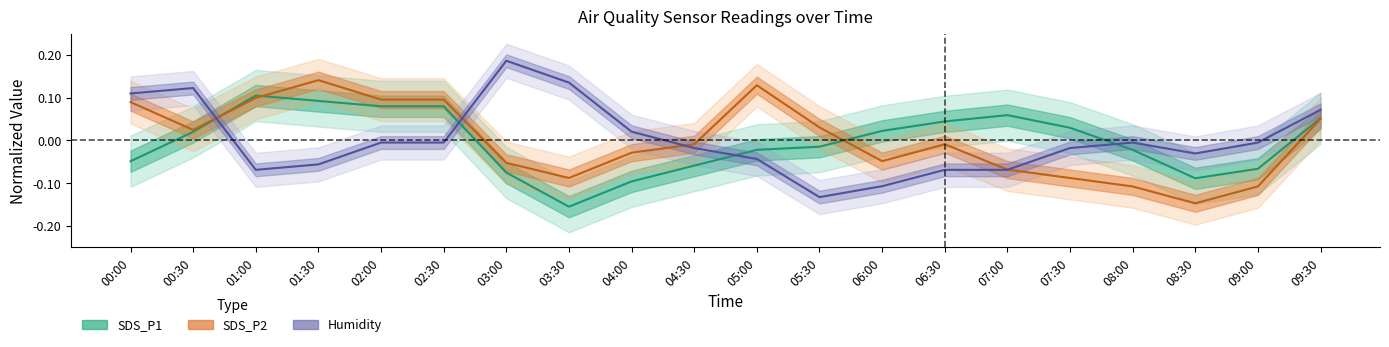

Reading left to right, what are all the values shown in this chart?

SDS_P1 center: 00:00=-0.0	00:30=0.0	01:00=0.1	01:30=0.1	02:00=0.1	02:30=0.1	03:00=-0.1	03:30=-0.2	04:00=-0.1	04:30=-0.1	05:00=-0.0	05:30=-0.0	06:00=0.0	06:30=0.0	07:00=0.1	07:30=0.0	08:00=-0.0	08:30=-0.1	09:00=-0.1	09:30=0.1
SDS_P2 center: 00:00=0.1	00:30=0.0	01:00=0.1	01:30=0.1	02:00=0.1	02:30=0.1	03:00=-0.1	03:30=-0.1	04:00=-0.0	04:30=-0.0	05:00=0.1	05:30=0.0	06:00=-0.0	06:30=-0.0	07:00=-0.1	07:30=-0.1	08:00=-0.1	08:30=-0.1	09:00=-0.1	09:30=0.1
Humidity center: 00:00=0.1	00:30=0.1	01:00=-0.1	01:30=-0.1	02:00=-0.0	02:30=-0.0	03:00=0.2	03:30=0.1	04:00=0.0	04:30=-0.0	05:00=-0.0	05:30=-0.1	06:00=-0.1	06:30=-0.1	07:00=-0.1	07:30=-0.0	08:00=-0.0	08:30=-0.0	09:00=-0.0	09:30=0.1